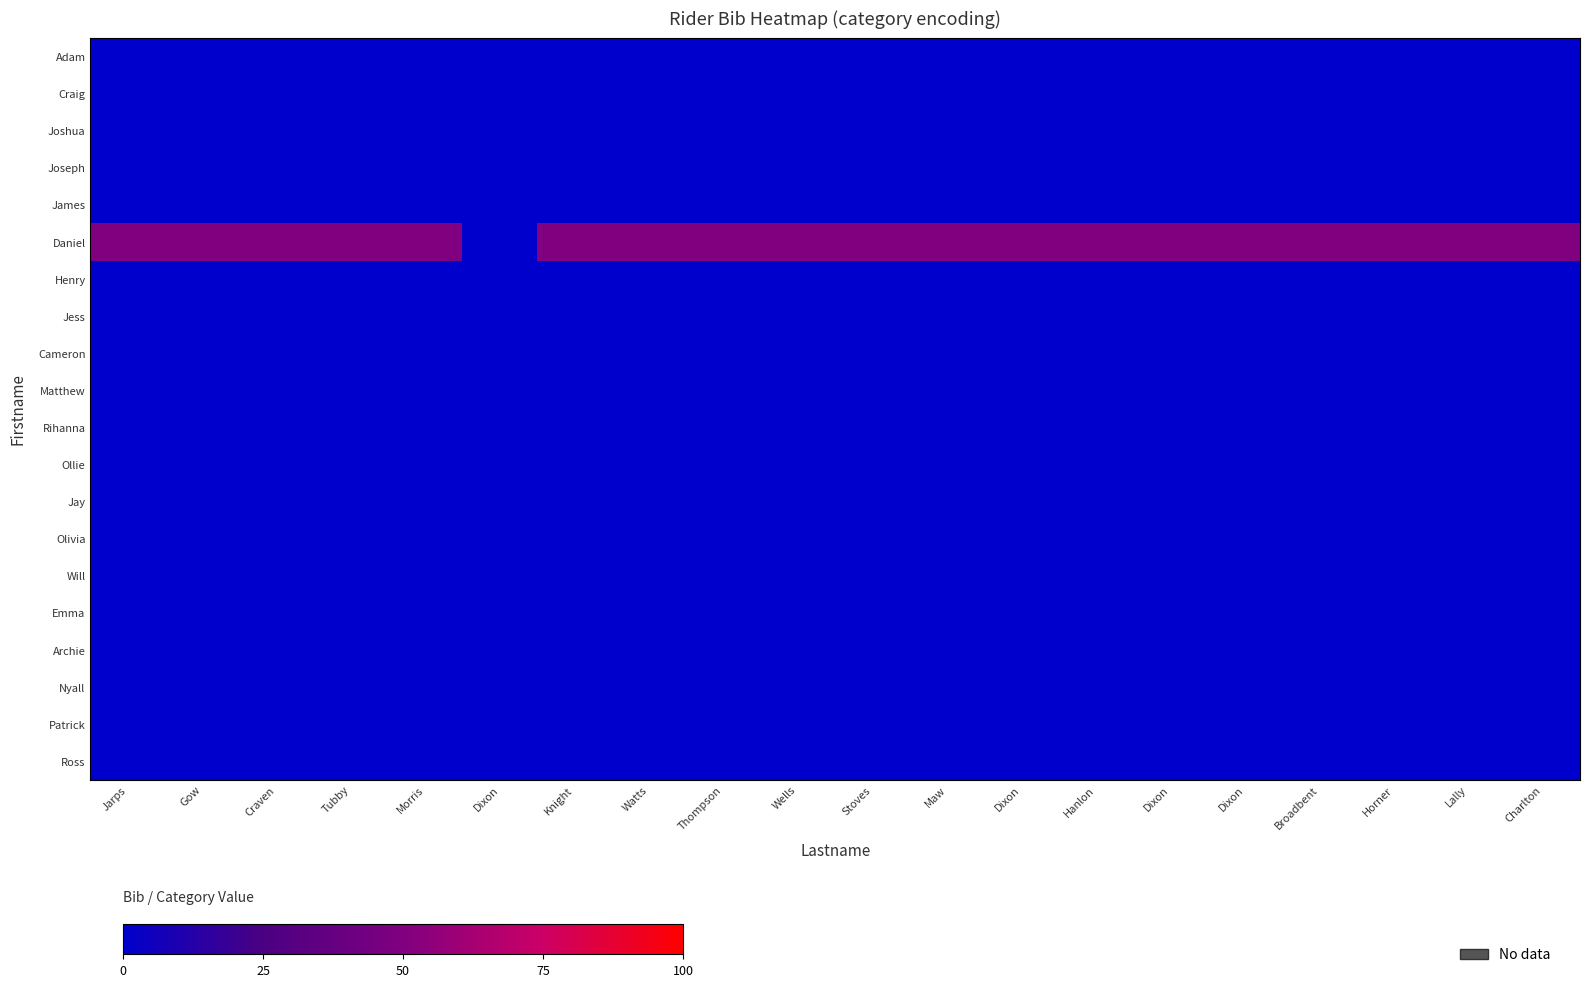

Which series has the largest total across all categories?

Daniel